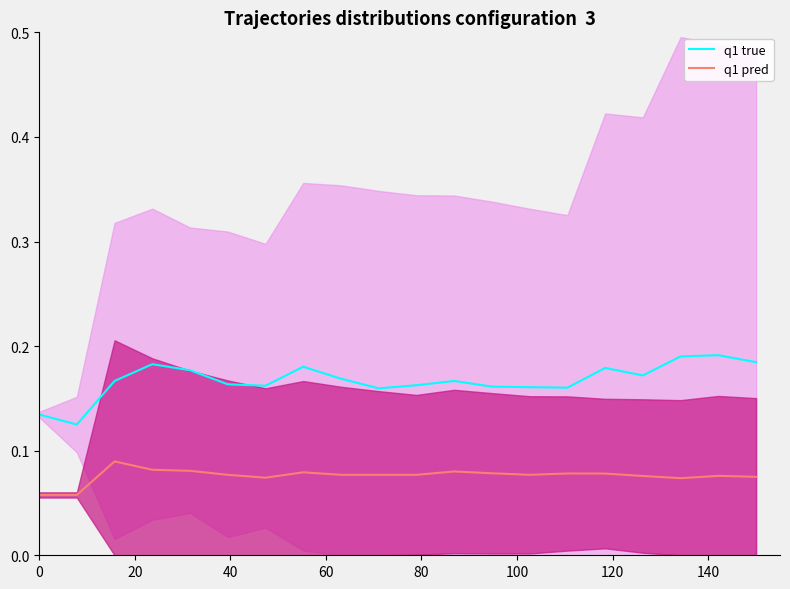

True or false: q1 pred and q1 true intersect in this chart.

False